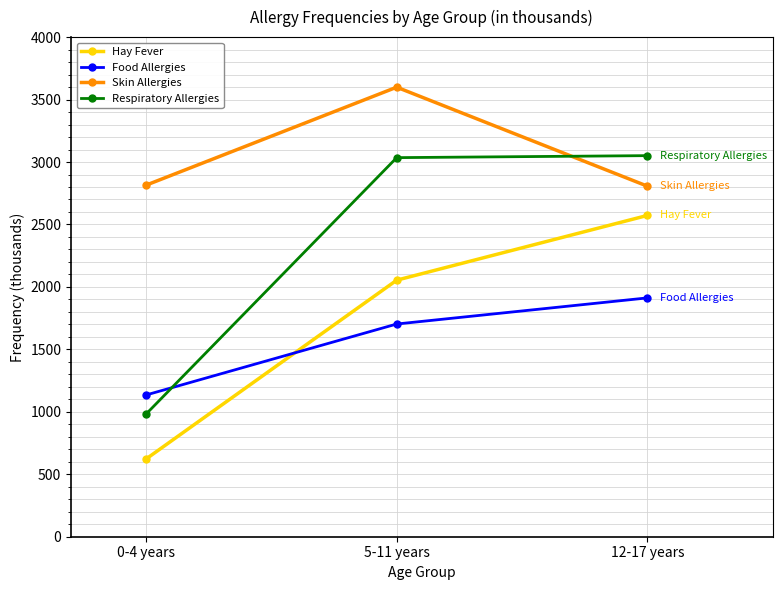

Rank the categories by Hay Fever value from lowest to highest.

0-4 years, 5-11 years, 12-17 years